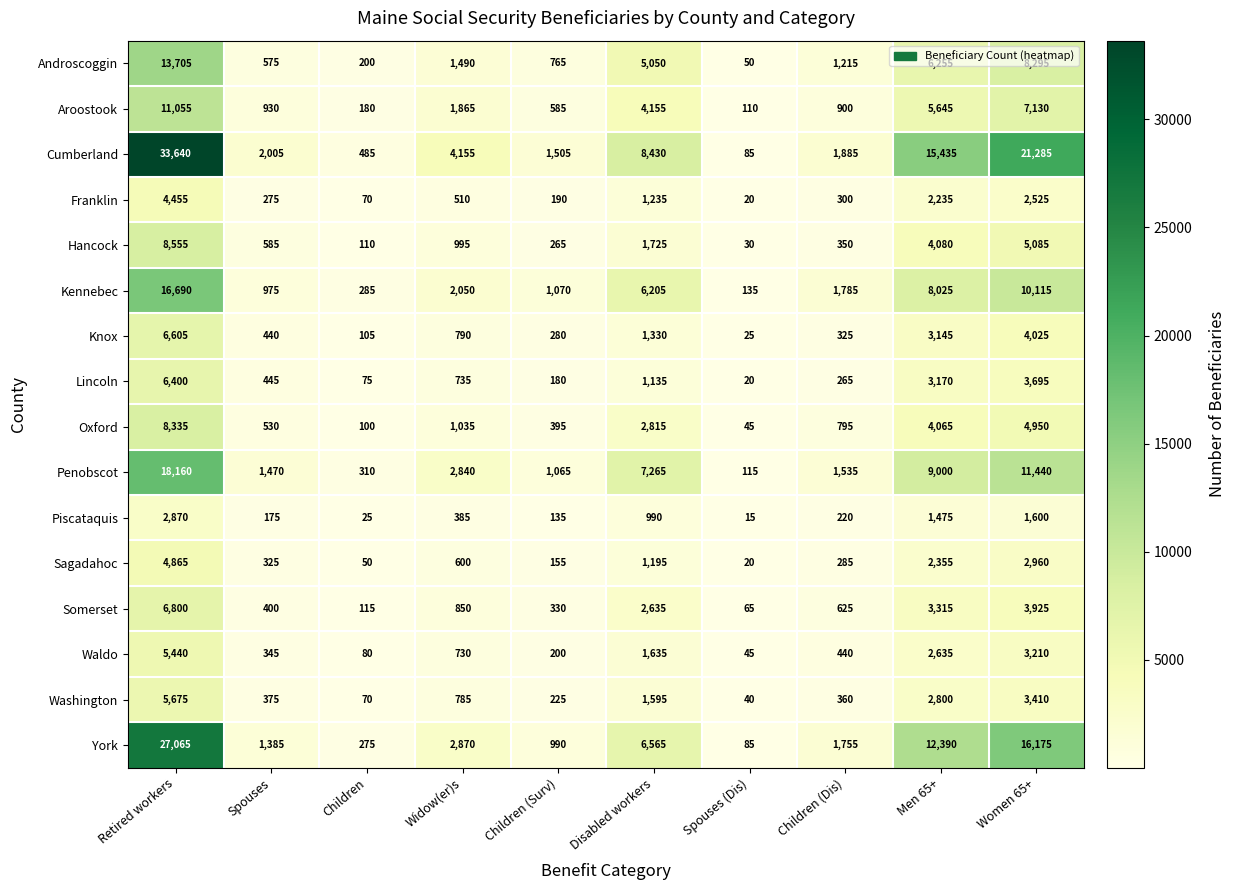

Count the number of categories in the chart.

10